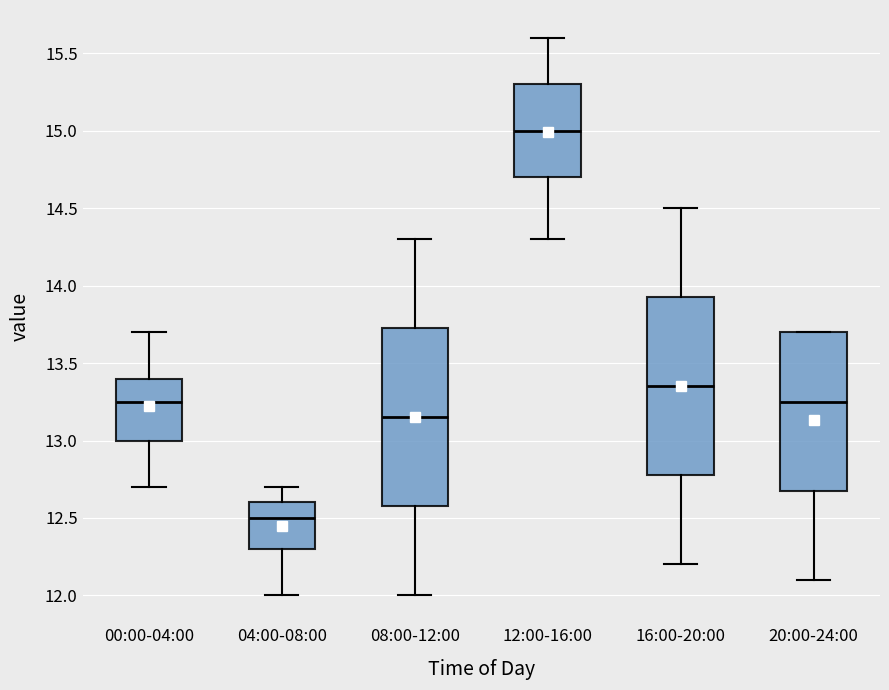

Reading left to right, transcribe this box plot: for each box, give where its median line is, the range the box spans, and where its two whiskers end, as read against the y-axis. The values are not printed on the chart, so give them approximately, as read against the axis.

00:00-04:00: median 13.25, box 13.00 to 13.40, whiskers 12.70 to 13.70
04:00-08:00: median 12.50, box 12.30 to 12.60, whiskers 12.00 to 12.70
08:00-12:00: median 13.15, box 12.60 to 13.75, whiskers 12.00 to 14.30
12:00-16:00: median 15.00, box 14.70 to 15.30, whiskers 14.30 to 15.60
16:00-20:00: median 13.35, box 12.80 to 13.95, whiskers 12.20 to 14.50
20:00-24:00: median 13.25, box 12.70 to 13.70, whiskers 12.10 to 13.70